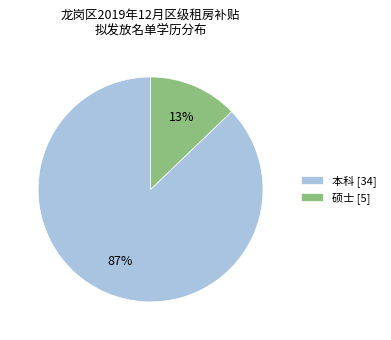

To the nearest percent, what is the combined percentage of 本科 and 硕士?

100%